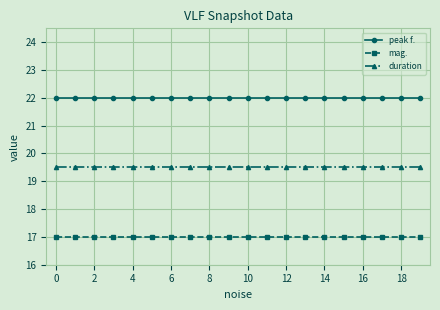

True or false: duration and mag. intersect in this chart.

False